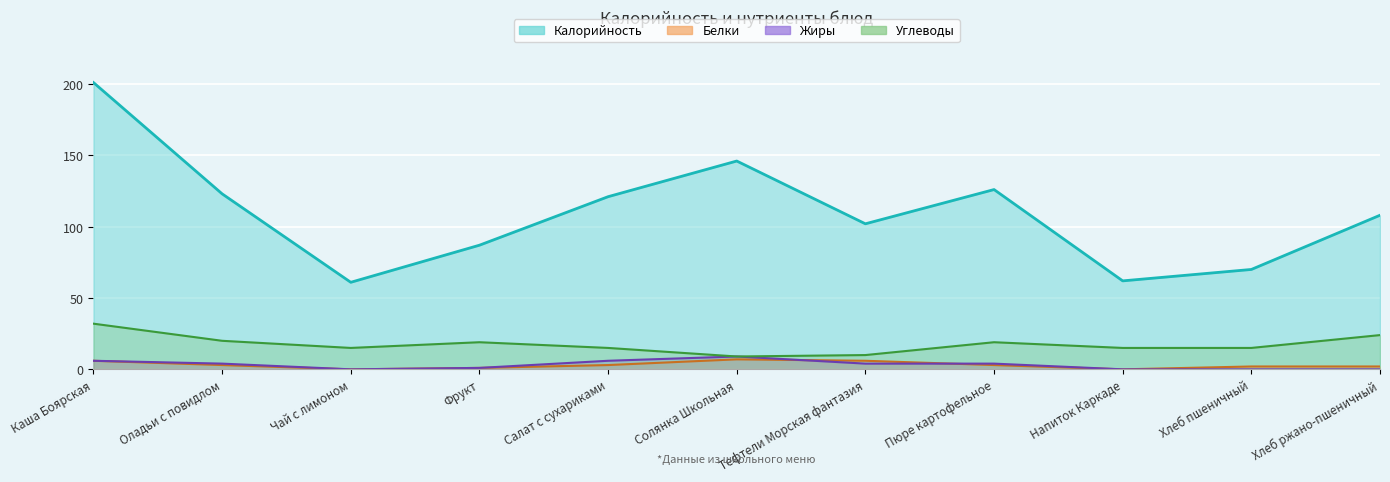

What is the lowest value of the Углеводы series?

9